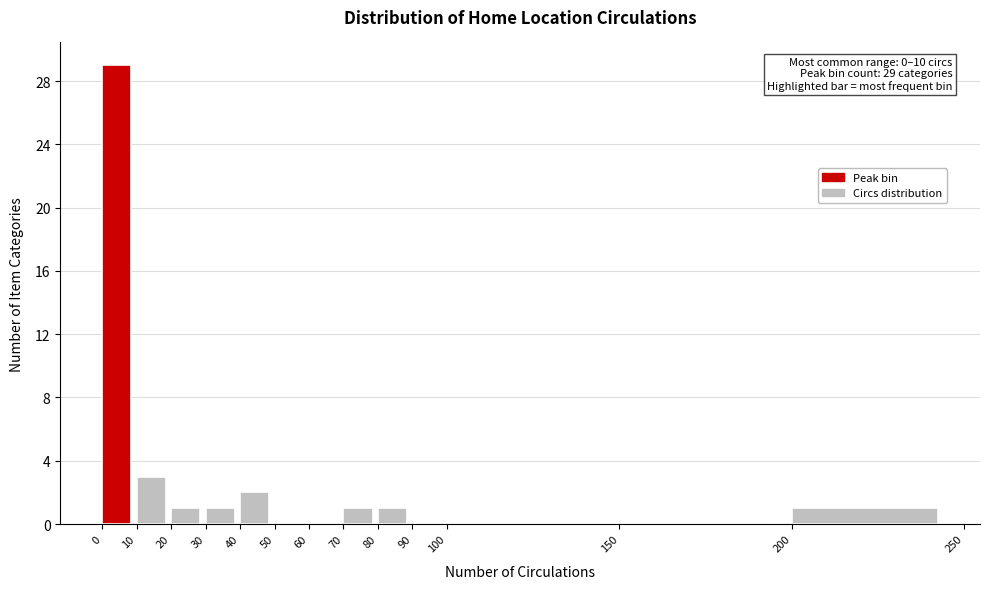

Over which range of the x-axis is the bar tallest?

0 to 10